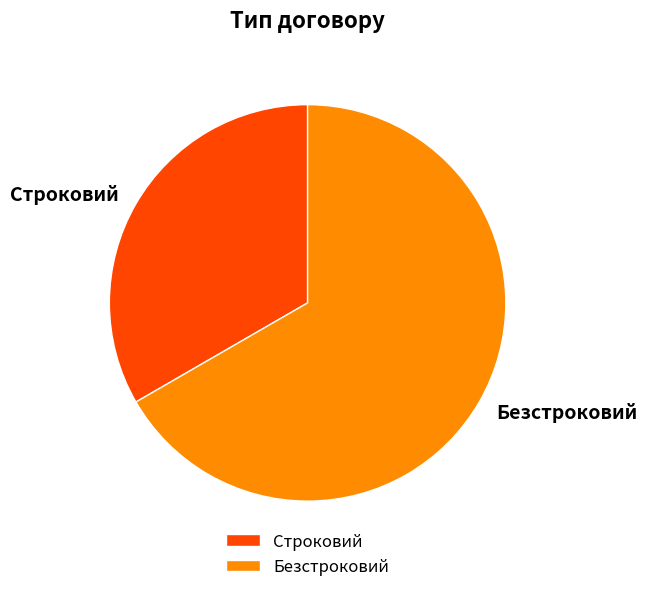

Rank the categories by value from highest to lowest.

Безстроковий, Строковий